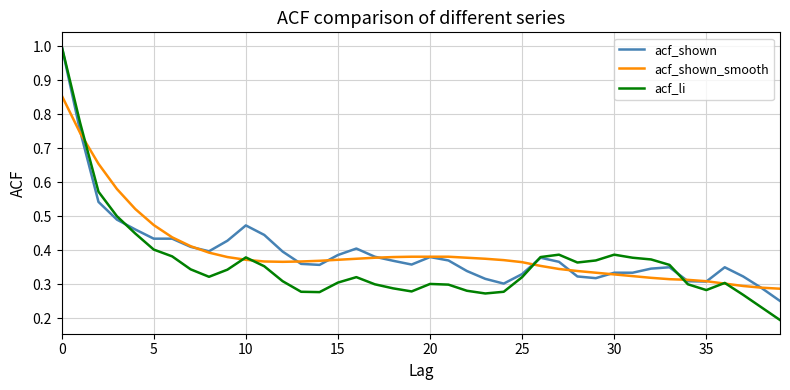

What is the maximum value shown in the chart?

1.0